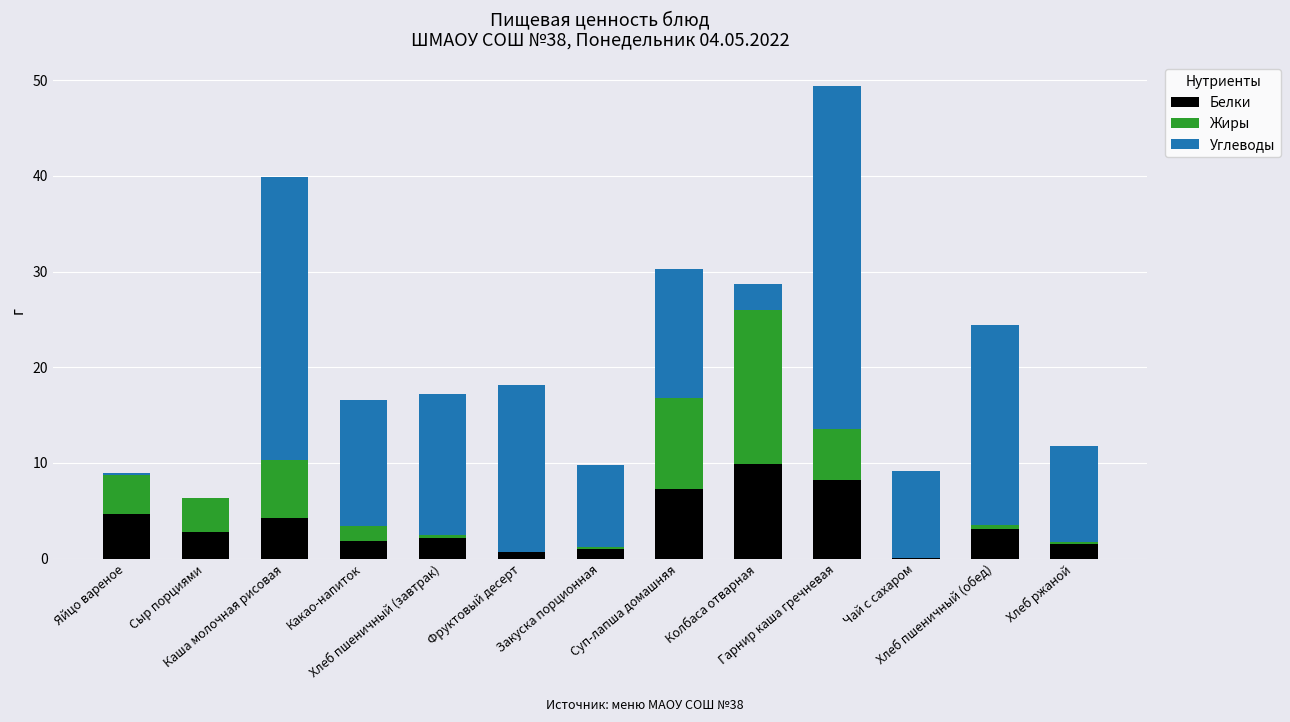

What is the sum of all Белки values?

47.3